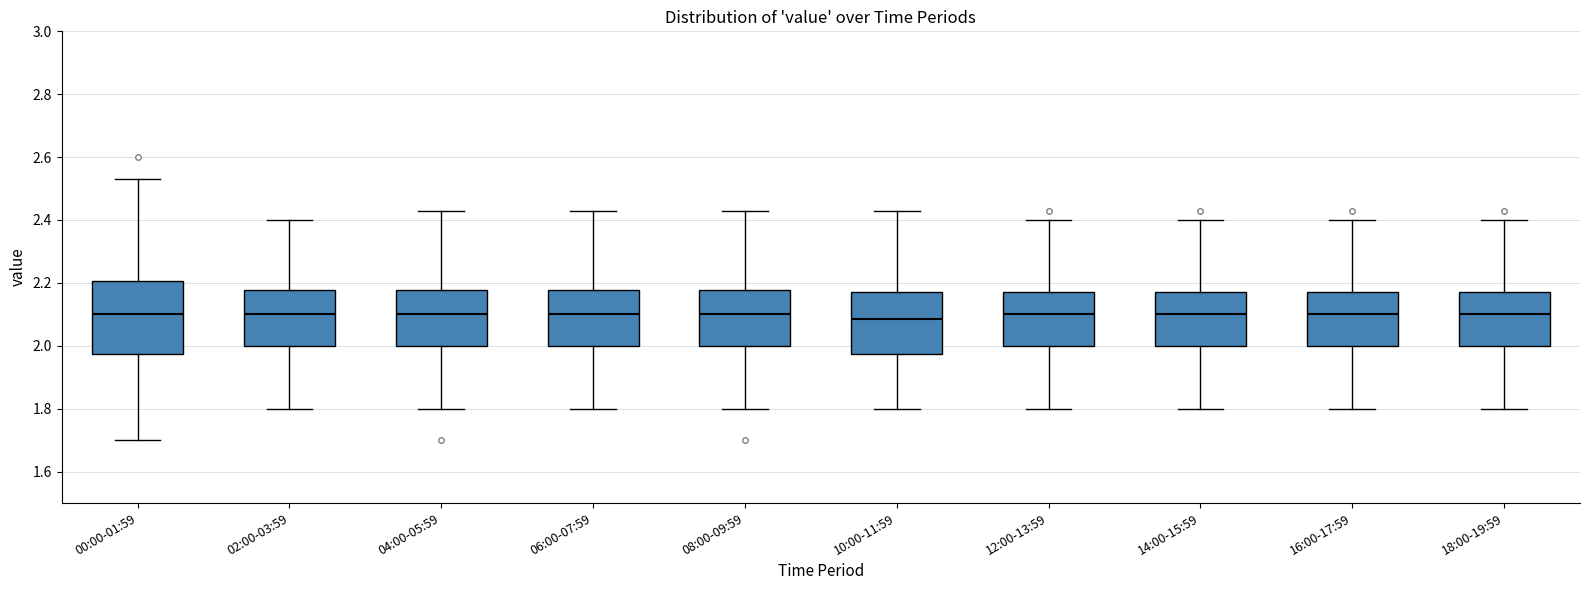

Where is the upper edge of the box for 06:00-07:59 on the y-axis? The values are not printed on the chart, so give them approximately, as read against the axis.

2.18